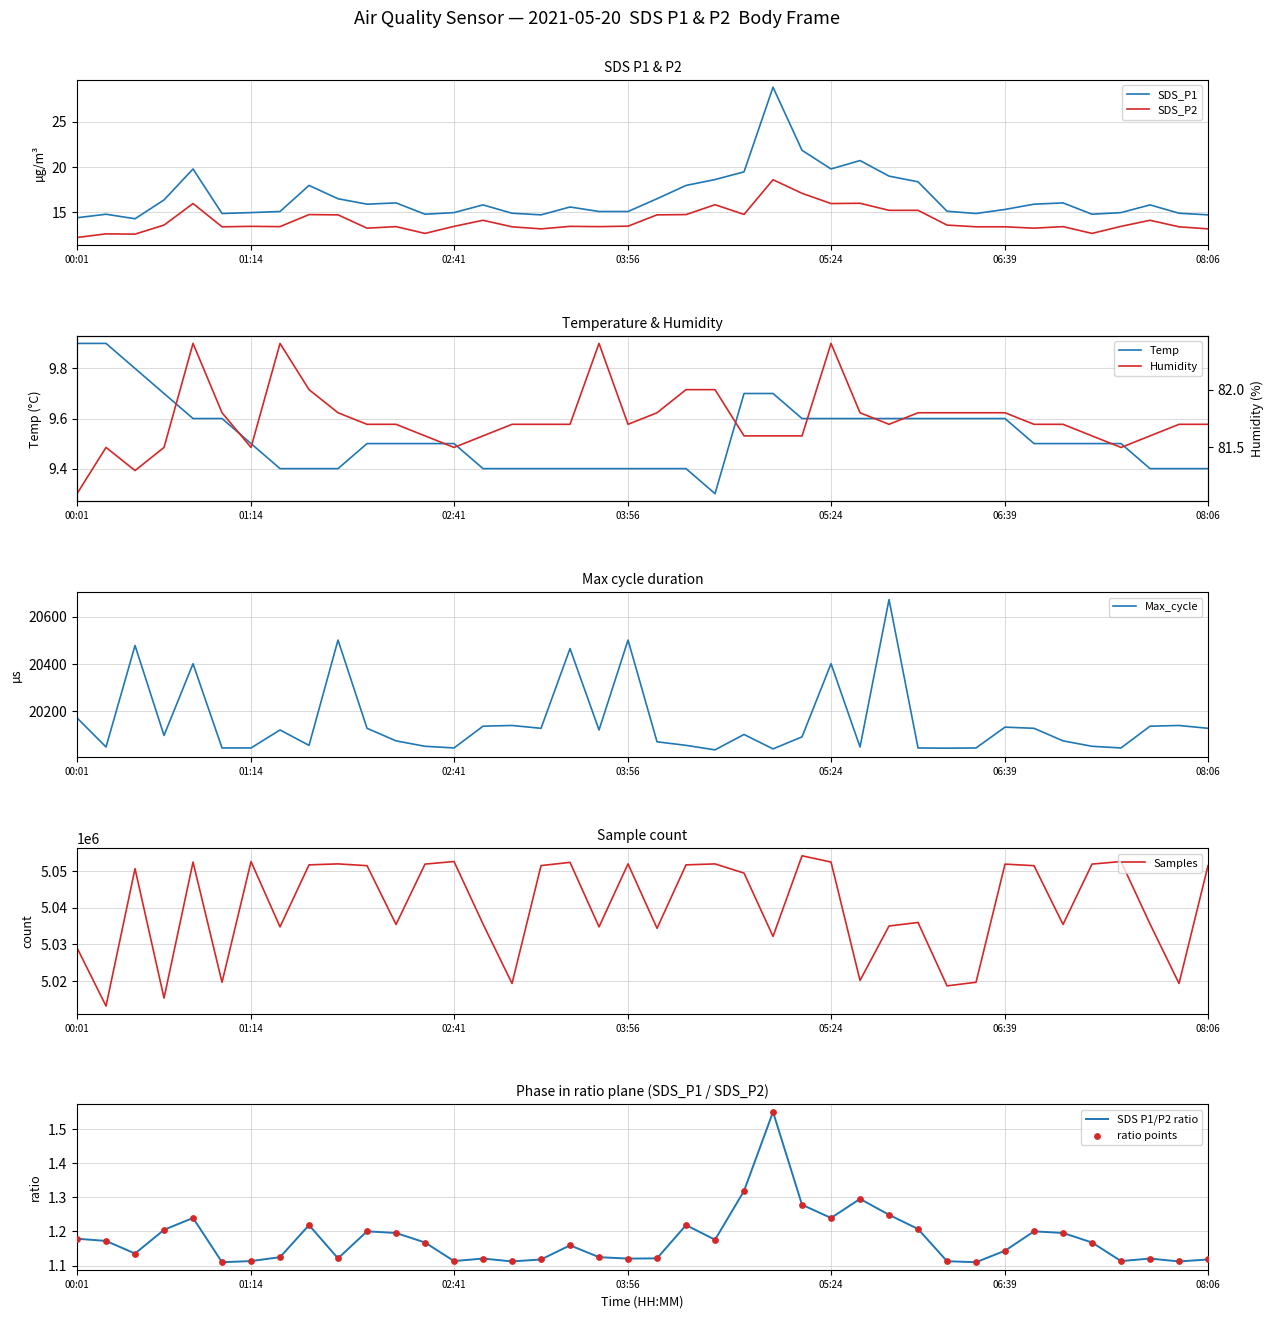

What is the total value across all series at 05:24?

5072905.7